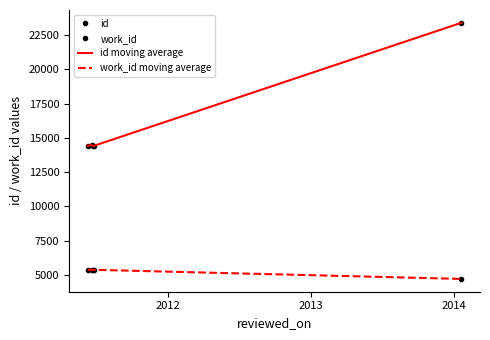

True or false: work_id moving average and id moving average cross at least once.

False